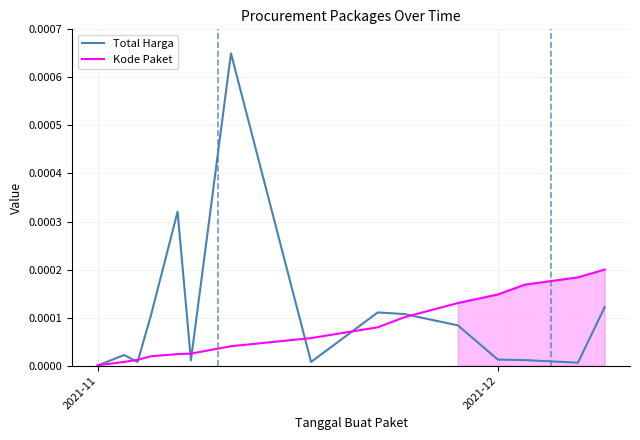

Where is Kode Paket nearest to the value 0?

2021-11